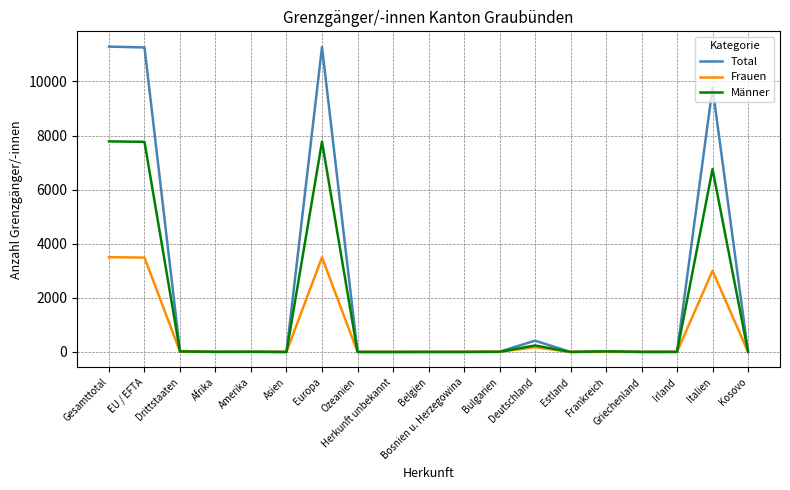

List the series in order of their peak value, highest first.

Total, Männer, Frauen